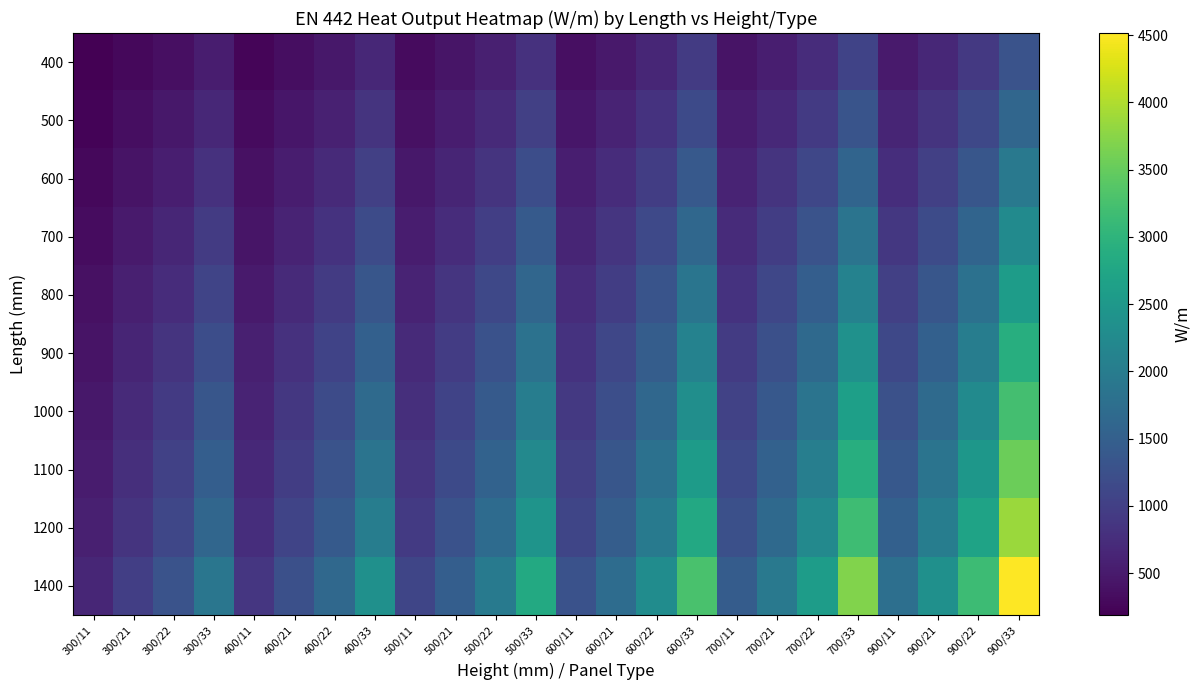

How many series are shown in this chart?

10